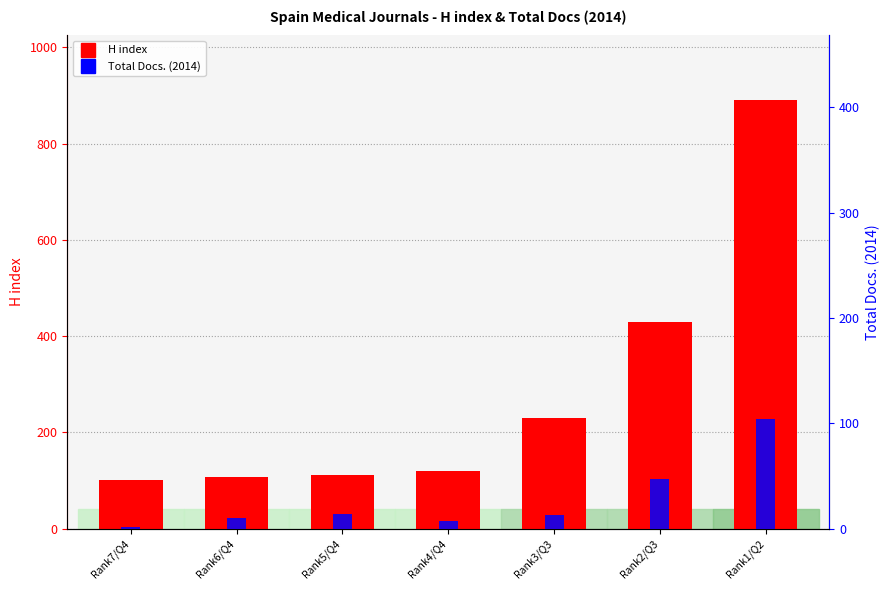

Is it true that H index equals 112 at Rank5/Q4?

True